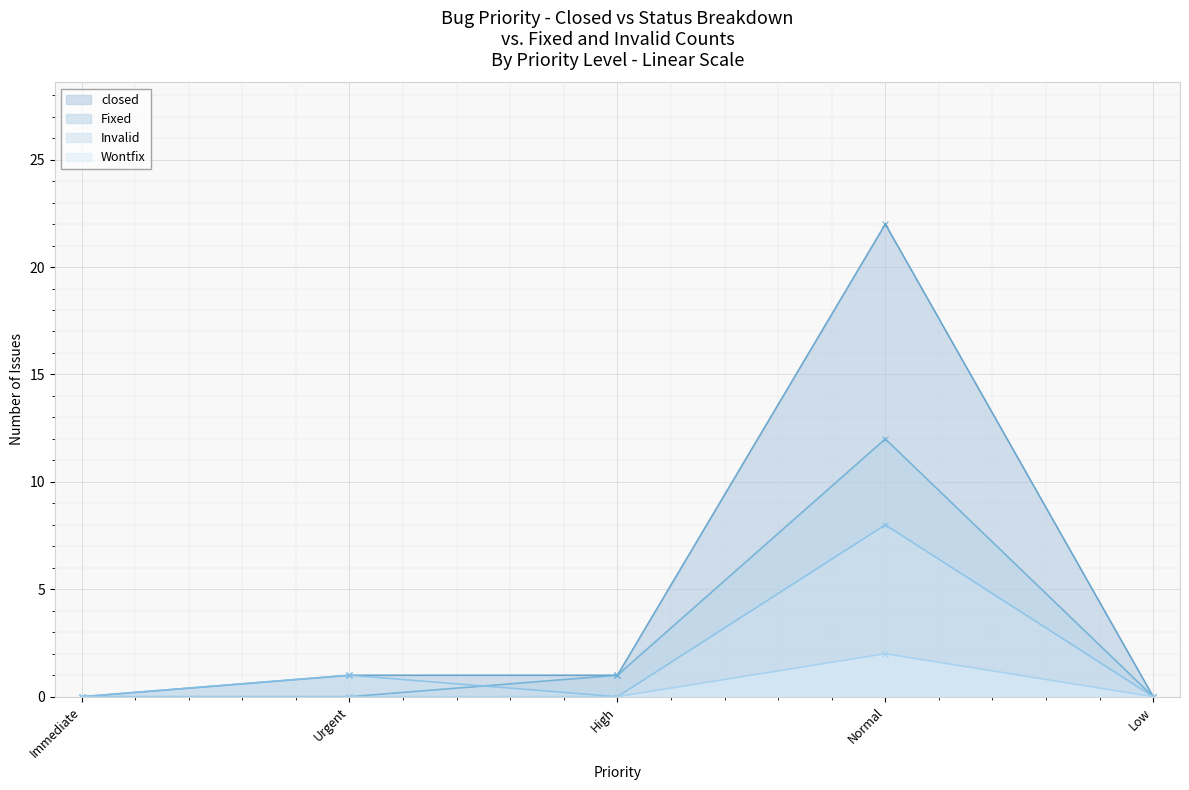

Rank the series at Immediate from lowest to highest value.

Fixed, Invalid, Wontfix, closed